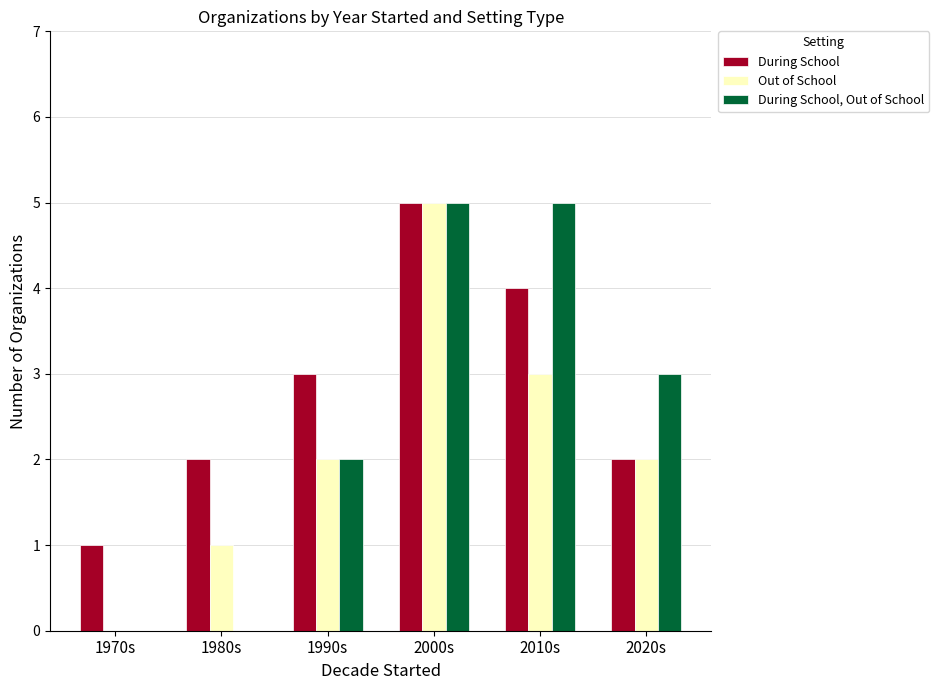

The value of Out of School at 1990s is 2. True or false?

True